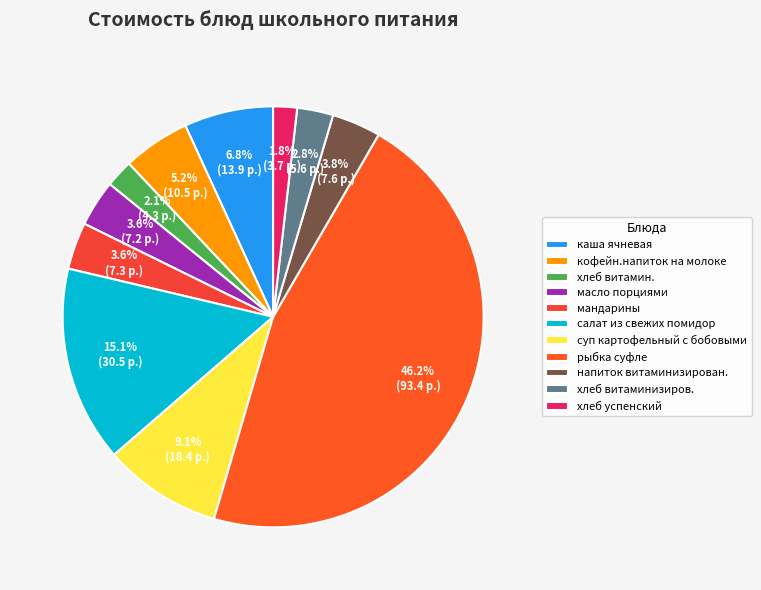

To the nearest percent, what is the difference between the салат из свежих помидор and каша ячневая slice percentages?

8%